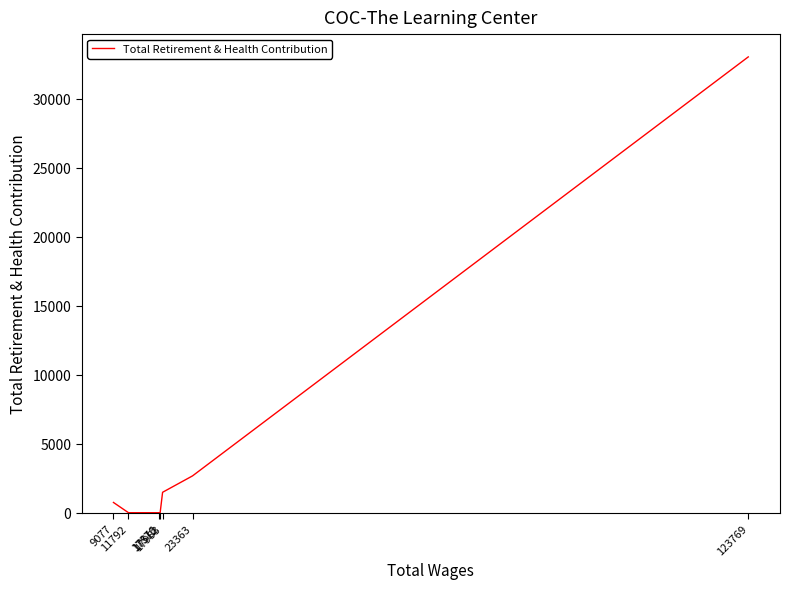

What is the average value?

5420